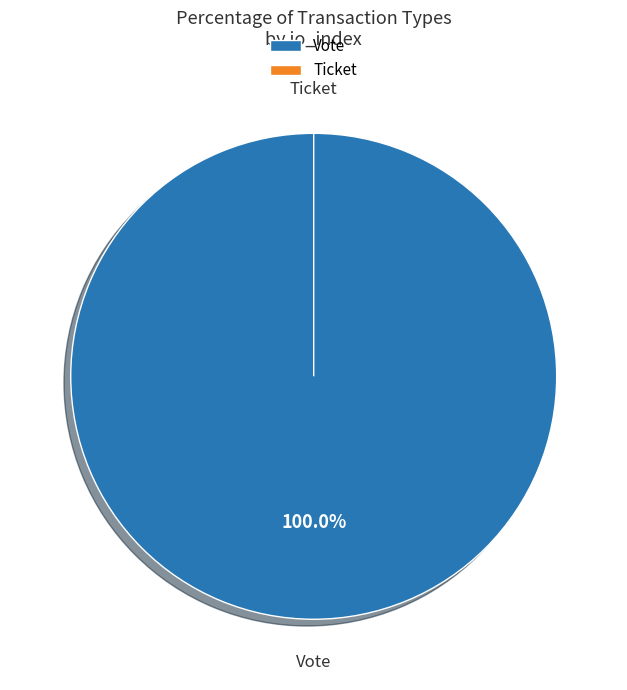

How many slices are in this pie chart?

2